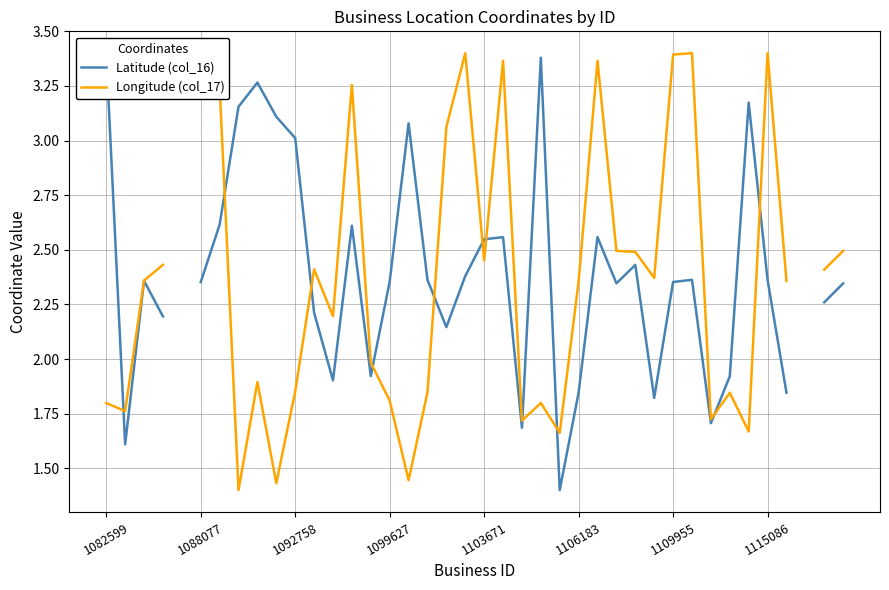

What position from the left is 24?

25